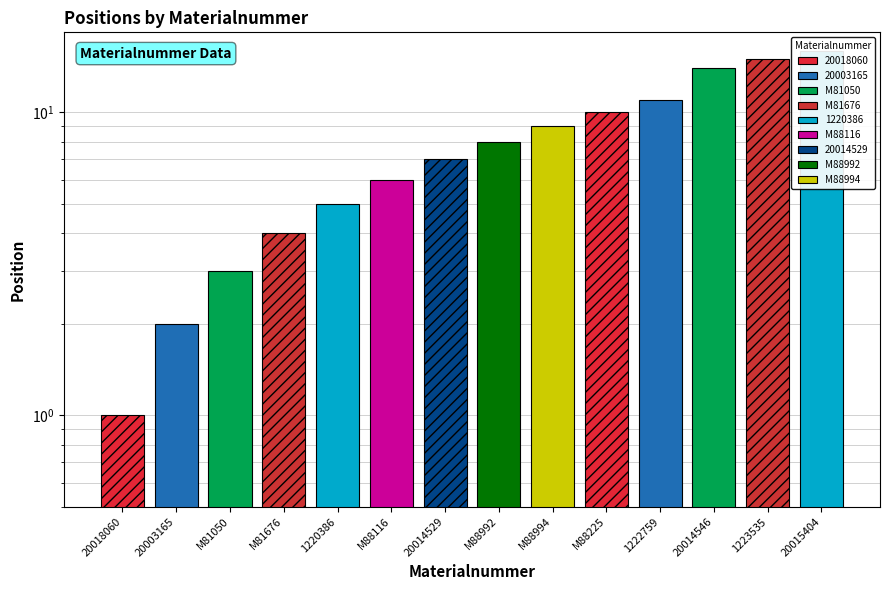

The chart shows a value of 4 at 20014529. True or false?

False